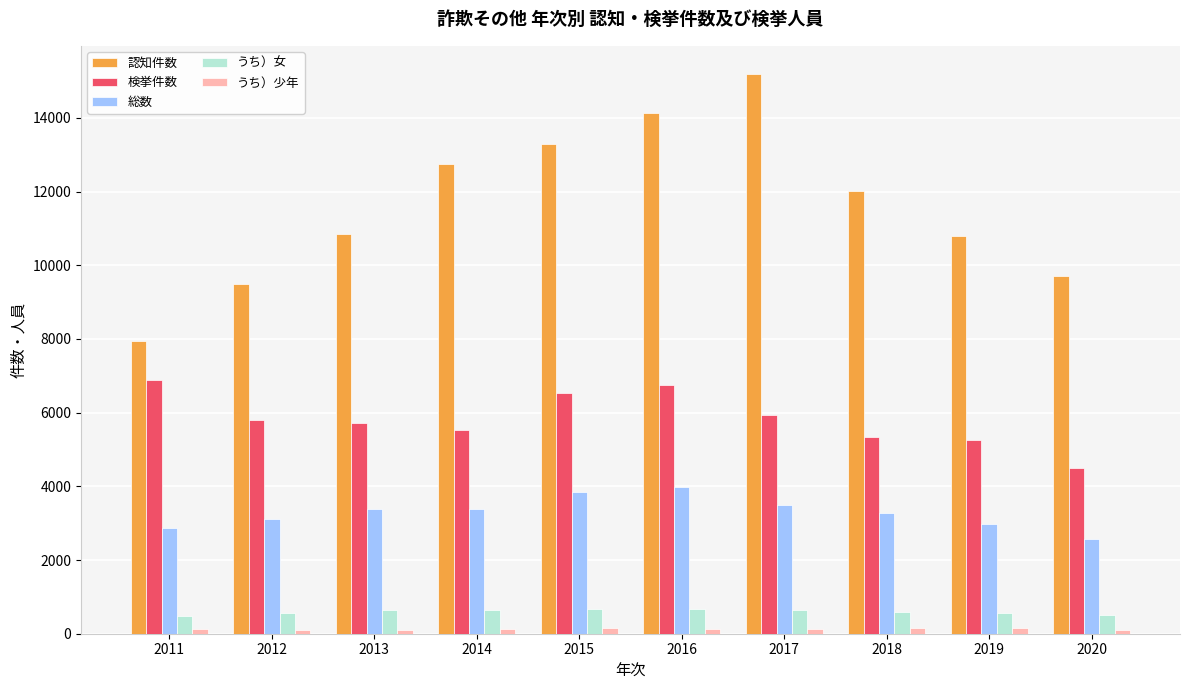

Rank the series by their maximum value, from lowest to highest.

うち）少年, うち）女, 総数, 検挙件数, 認知件数